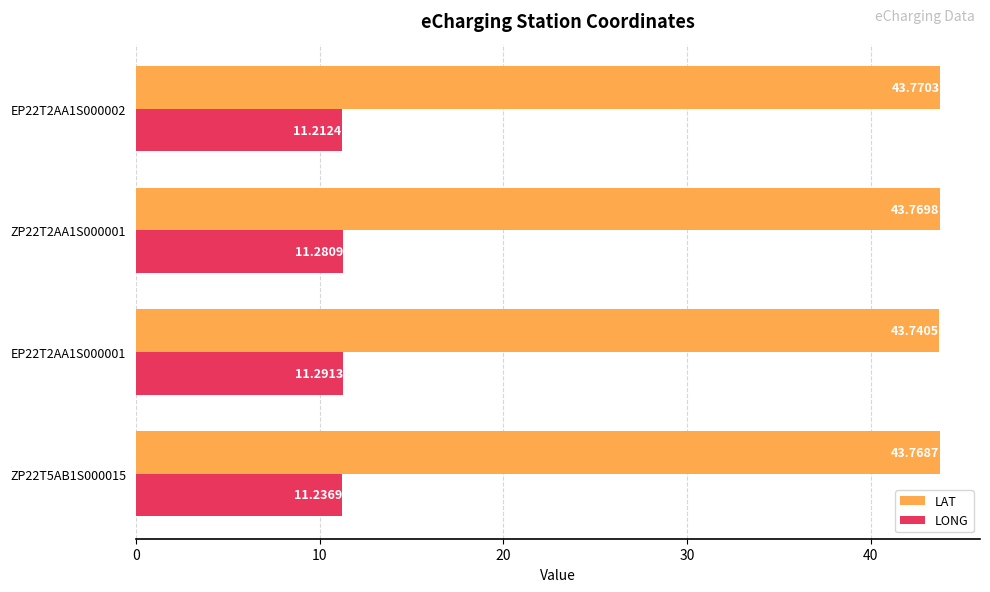

What is the average value of the LONG series?

11.3